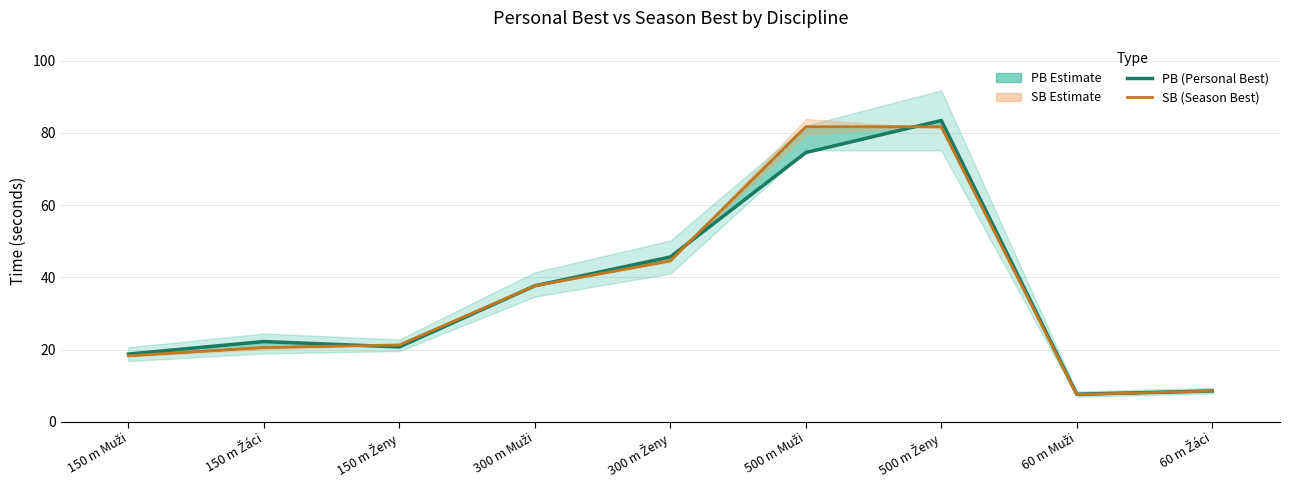

List the series in order of their peak value, highest first.

PB (Personal Best), SB (Season Best), SB Range